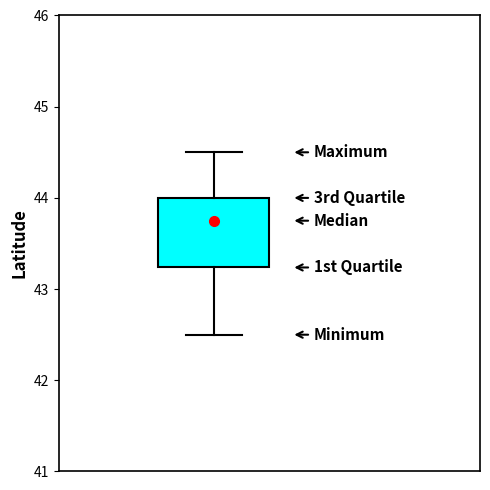

Where is the lower edge of the box on the y-axis? The values are not printed on the chart, so give them approximately, as read against the axis.

43.2